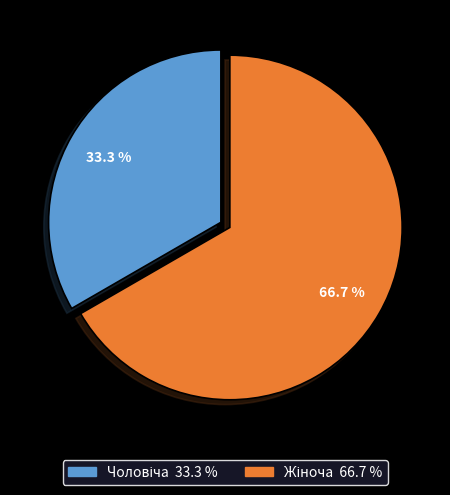

Is there any slice that represents more than half of the pie?

Yes